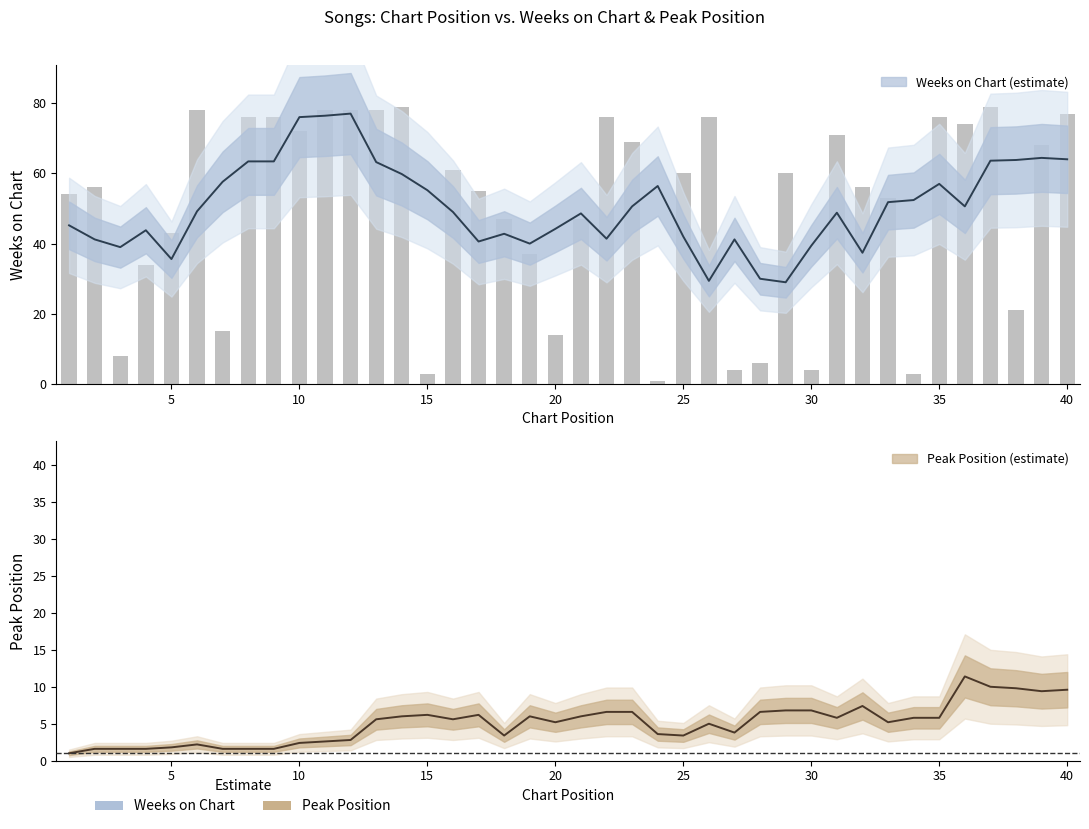

Rank the categories by value from highest to lowest.

14, 37, 6, 11, 12, 13, 40, 8, 9, 22, 26, 35, 36, 10, 31, 23, 39, 16, 25, 29, 2, 32, 17, 1, 33, 18, 21, 5, 19, 4, 38, 7, 20, 3, 28, 27, 30, 15, 34, 24